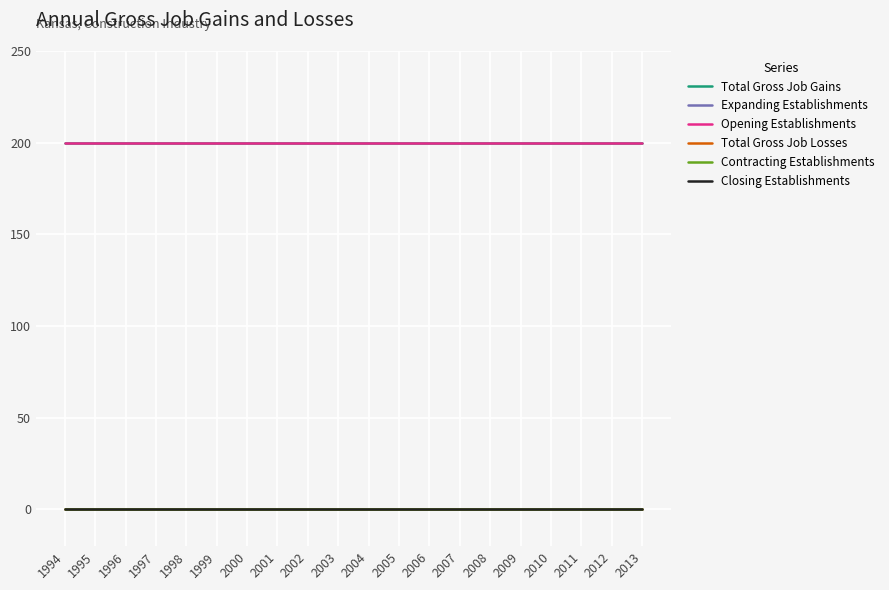

Does the chart display data point markers on the line(s)?

No